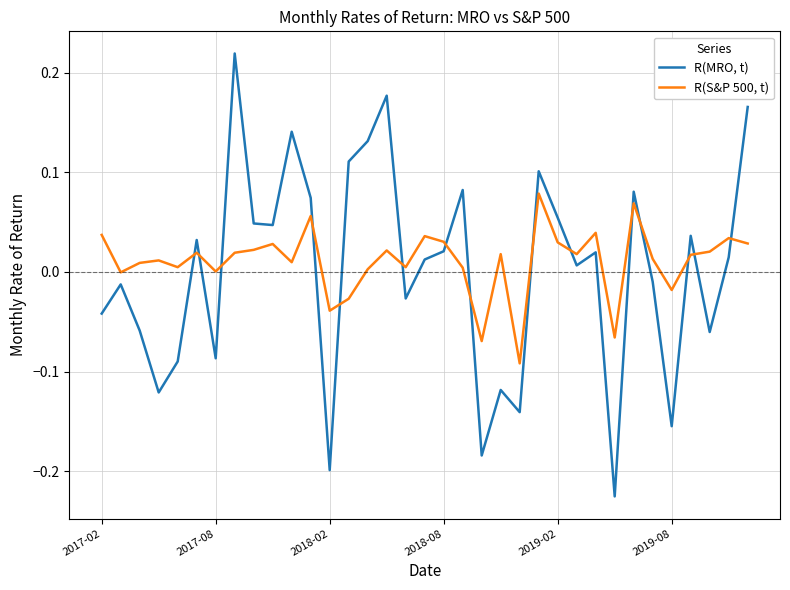

What are all the series names shown in the legend?

R(MRO, t), R(S&P 500, t)